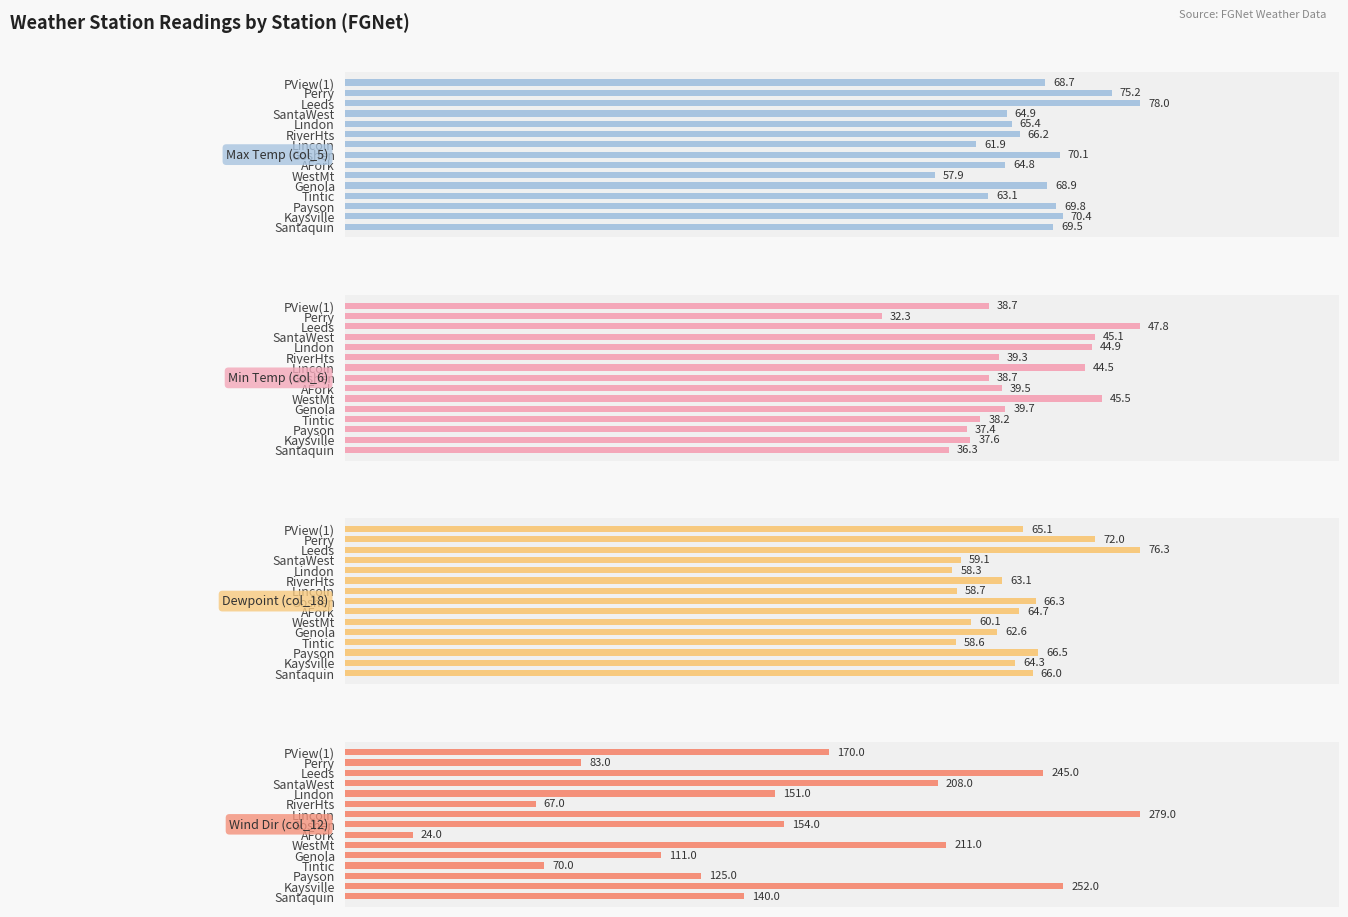

What are all the series names shown in the legend?

Max Temp (col_5), Min Temp (col_6), Dewpoint (col_18), Wind Dir (col_12)